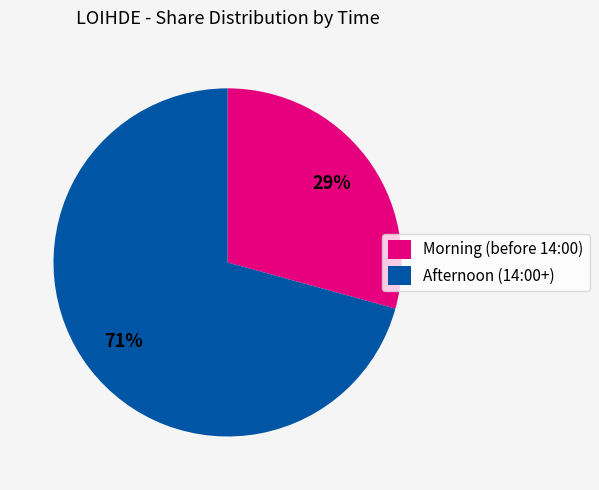

Approximately how many times larger is the value at Morning (before 14:00) compared to Afternoon (14:00+)?

0.4